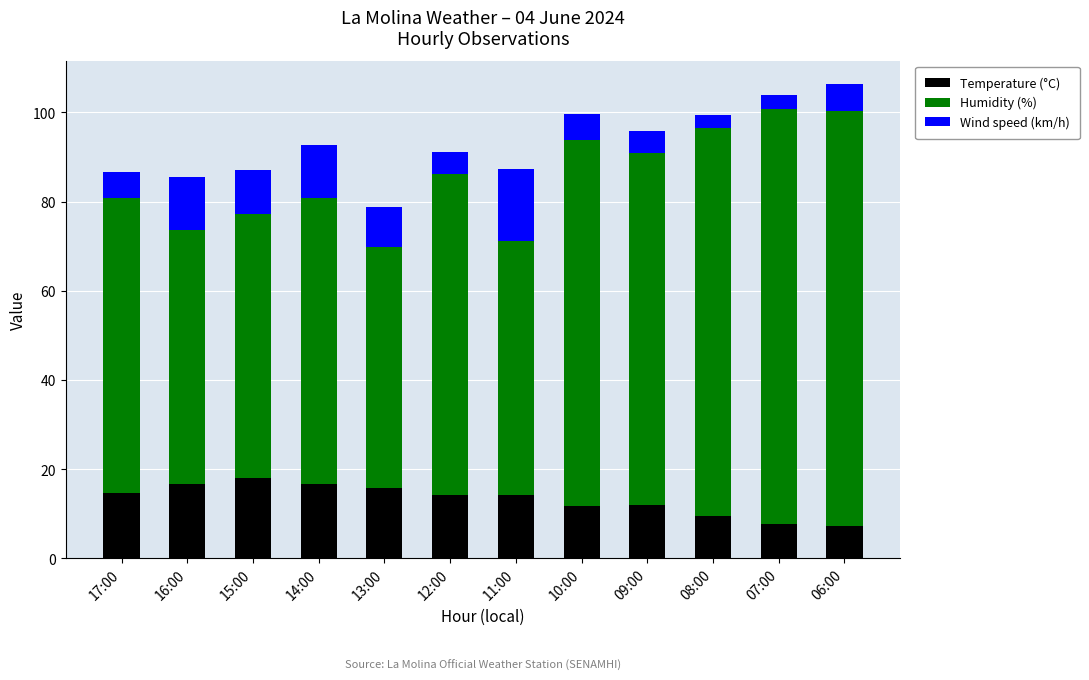

What is the sum of the Temperature (°C) values at 06:00 and 11:00?

21.5